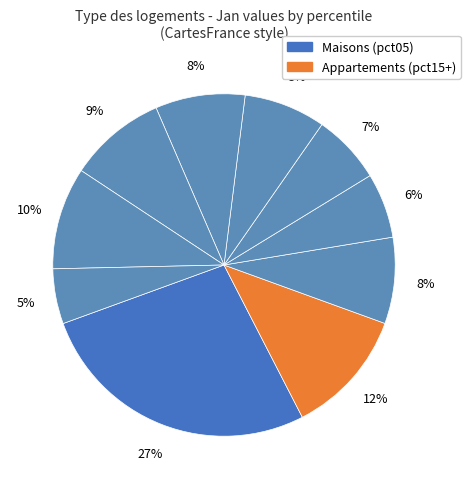

How many segments does this pie chart have?

10